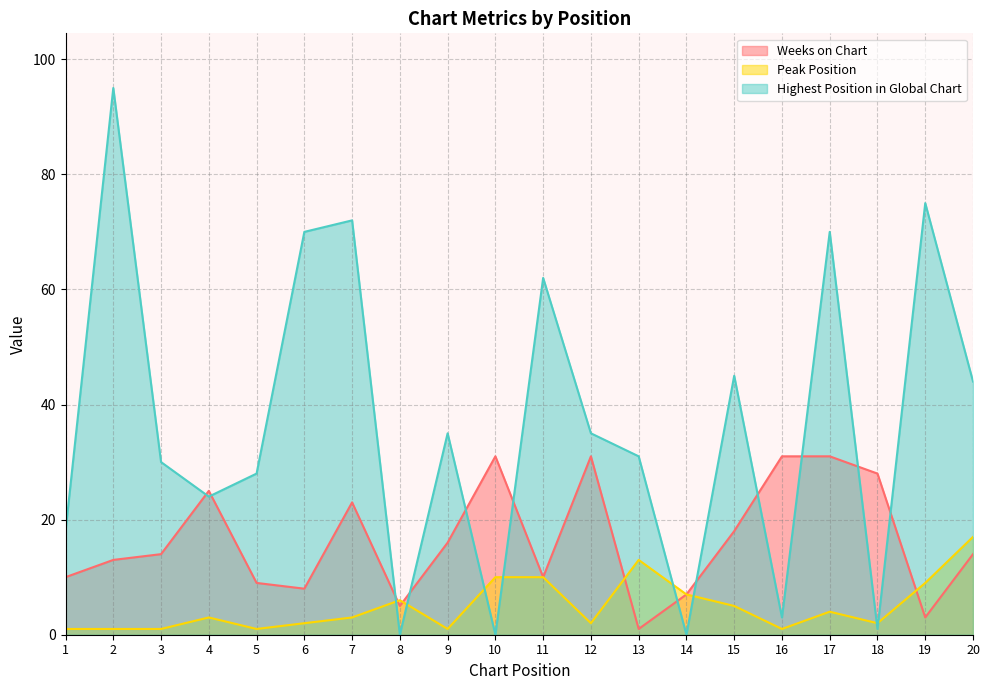

How many lines are shown in the chart?

3